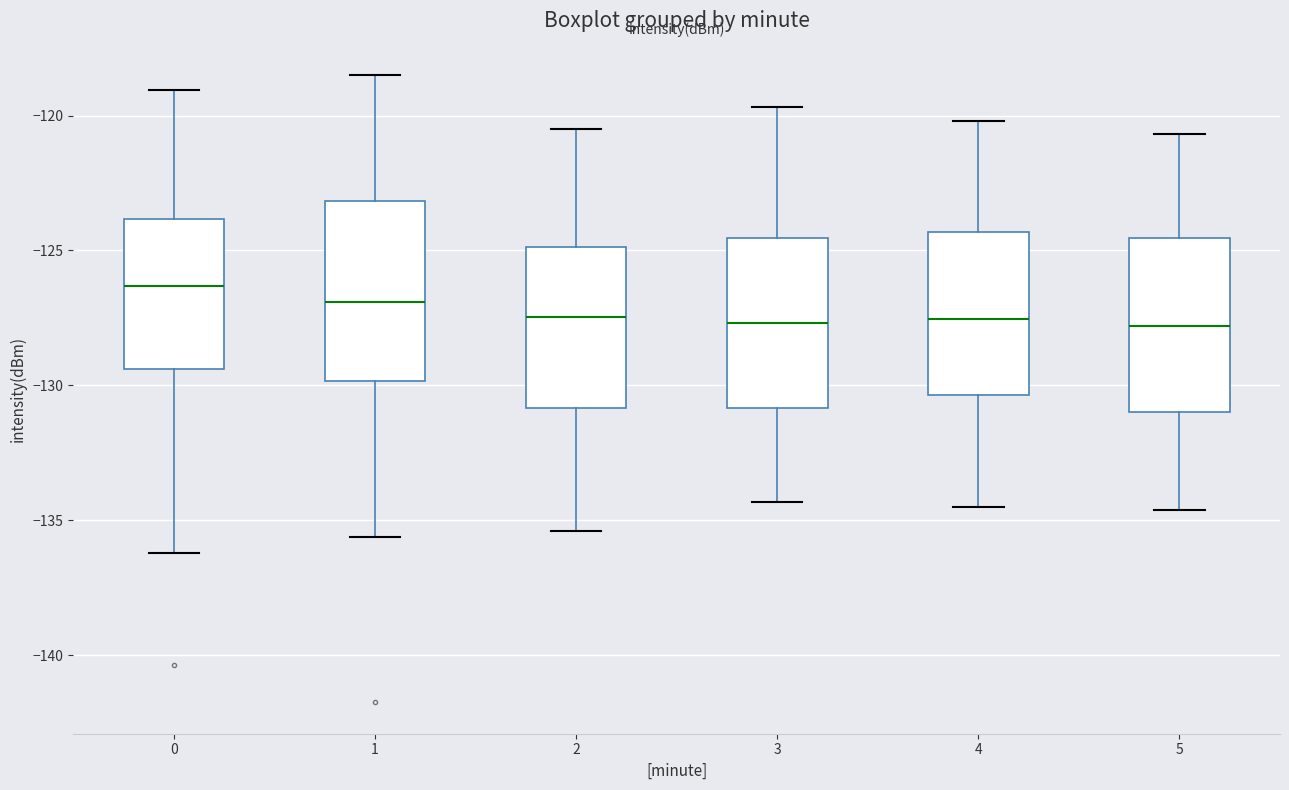

Reading left to right, transcribe this box plot: for each box, give where its median line is, the range the box spans, and where its two whiskers end, as read against the y-axis. The values are not printed on the chart, so give them approximately, as read against the axis.

0: median -126.5, box -129.5 to -124.0, whiskers -136.0 to -119.0
1: median -127.0, box -130.0 to -123.0, whiskers -135.5 to -118.5
2: median -127.5, box -131.0 to -125.0, whiskers -135.5 to -120.5
3: median -127.5, box -131.0 to -124.5, whiskers -134.5 to -119.5
4: median -127.5, box -130.5 to -124.5, whiskers -134.5 to -120.0
5: median -128.0, box -131.0 to -124.5, whiskers -134.5 to -120.5